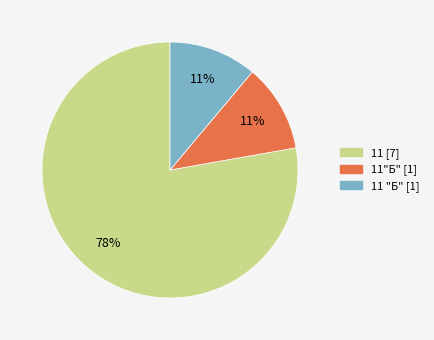

To the nearest percent, what is the average slice percentage?

33%